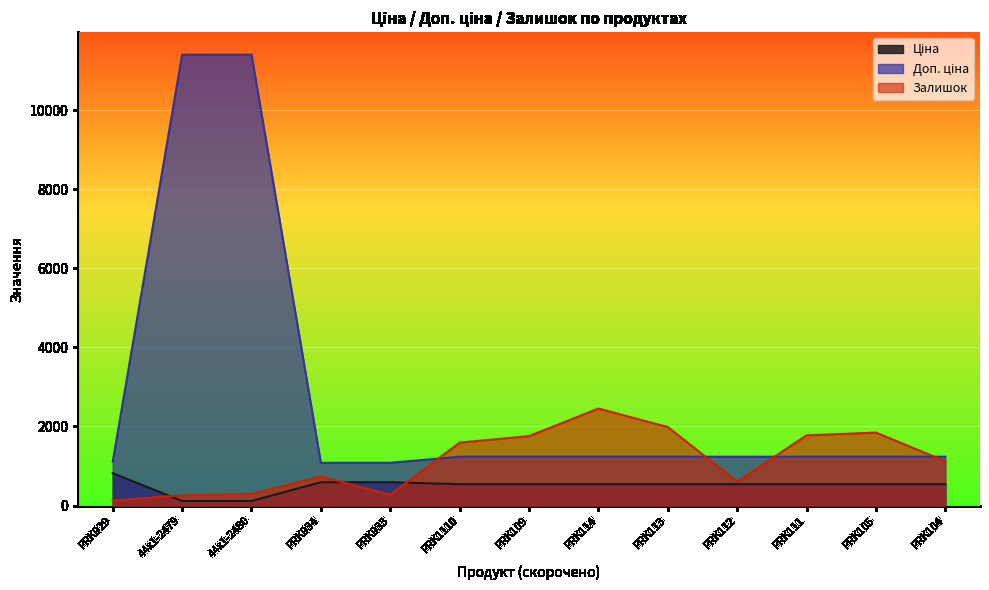

At which category is the sum across all series the highest?

44x1-2480